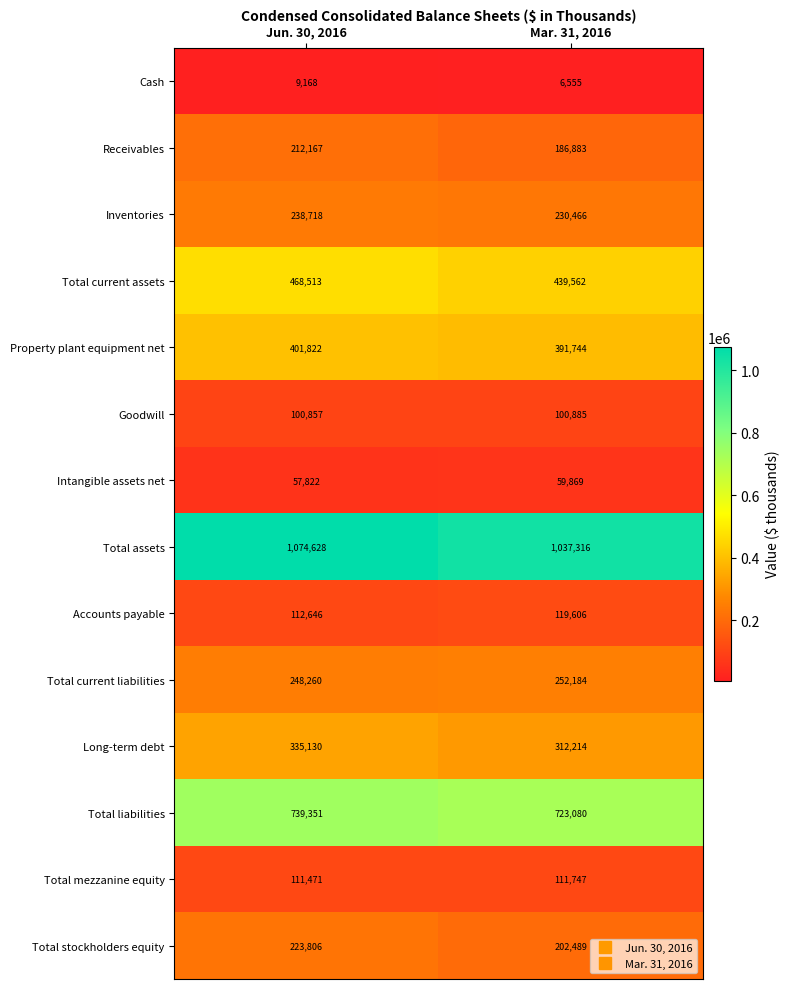

What is the greatest value displayed?

1074628